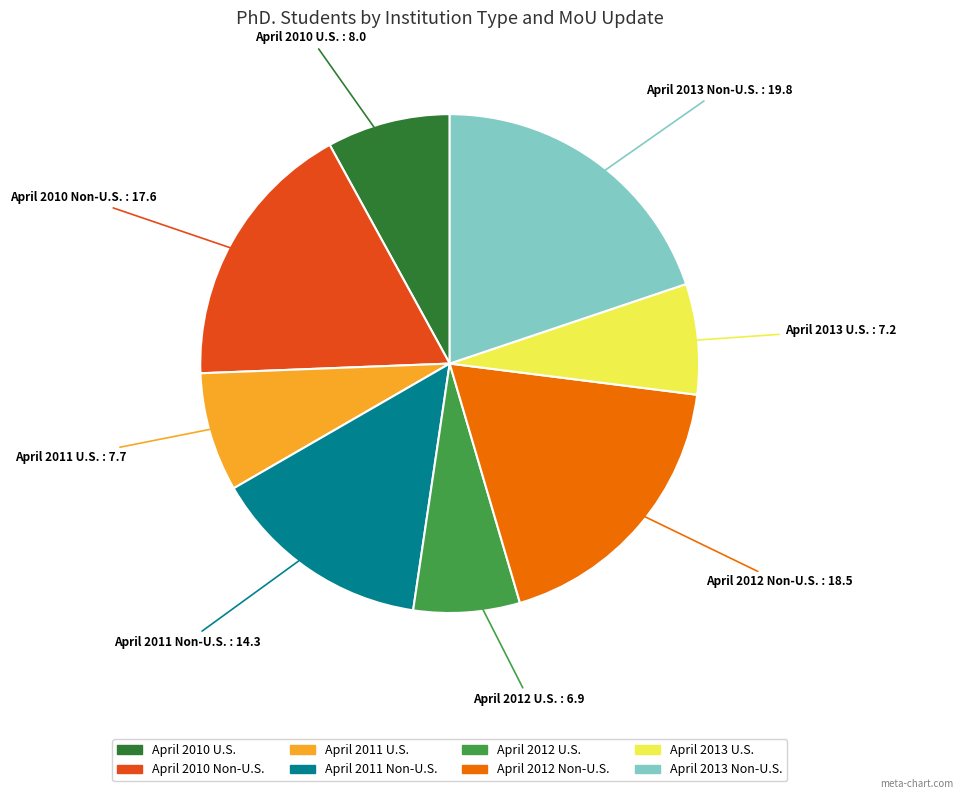

Does April 2013 Non-U.S. represent more than half of the total?

No